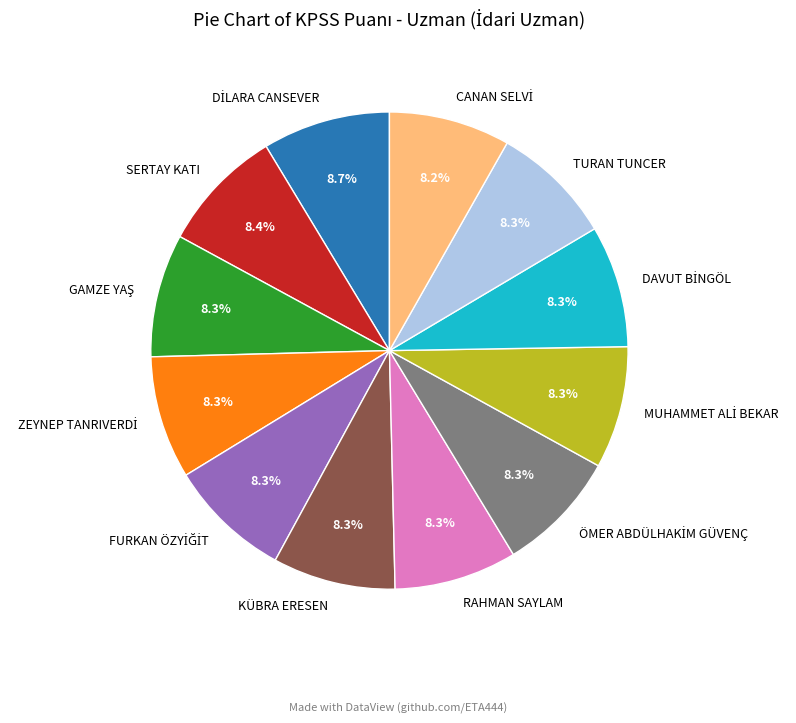

Does any single category account for the majority?

No